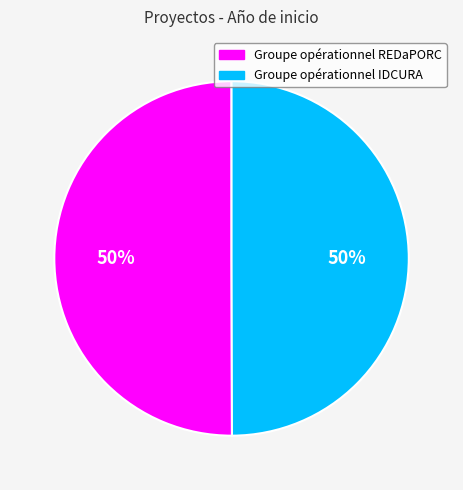

Do Groupe opérationnel REDaPORC and Groupe opérationnel IDCURA together represent more than half of the pie?

Yes